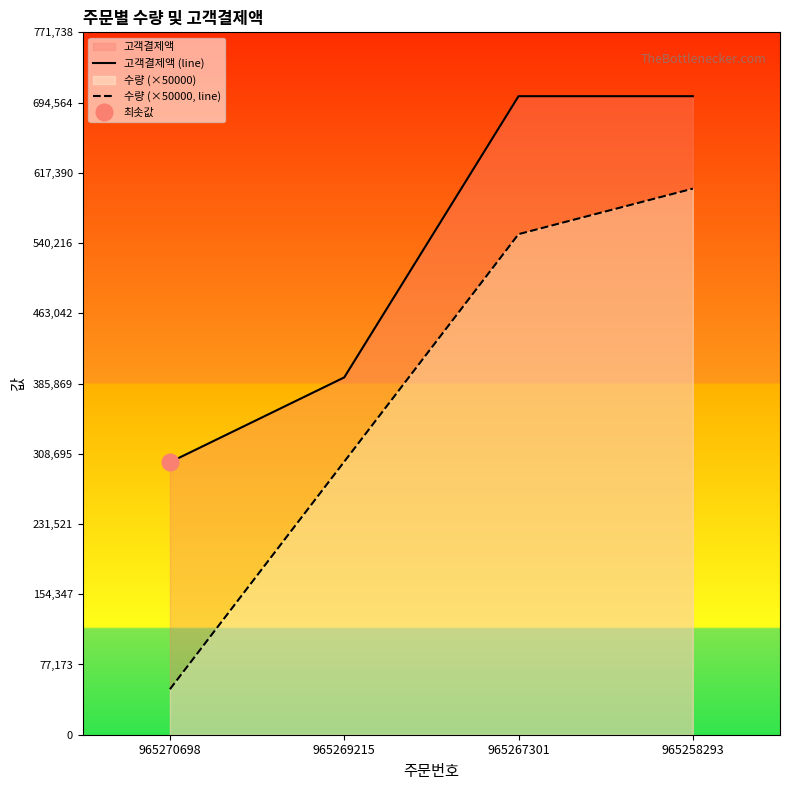

Reading left to right, transcribe all the data shown in this chart.

고객결제액 (line): 299404	392597	701580	701580
수량 (×50000, line): 50000	300000	550000	600000